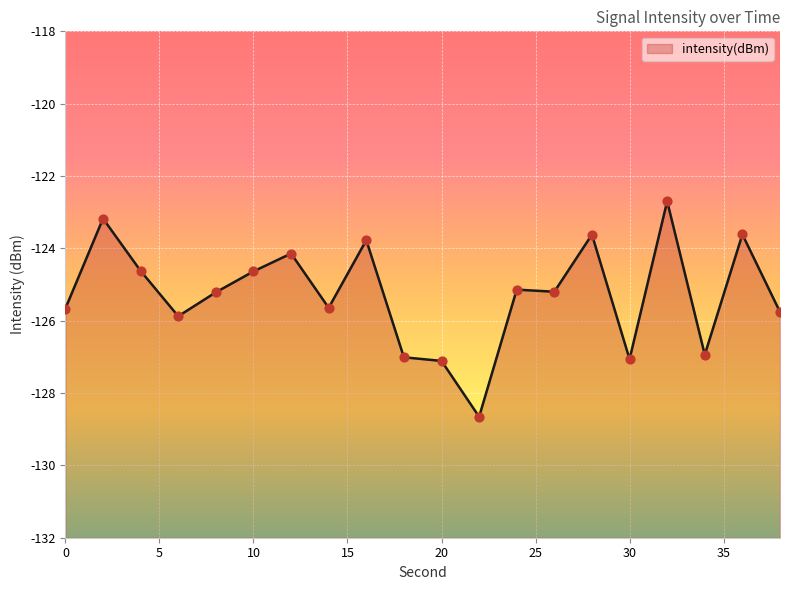

What is the change in value from 0 to 26?

+0.5